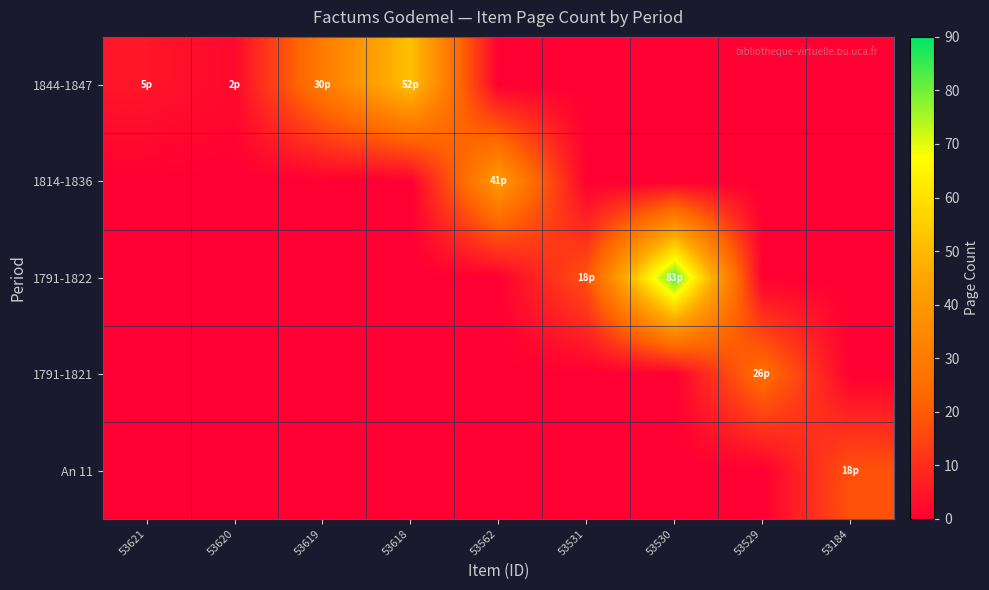

Reading left to right, transcribe all the data shown in this chart.

1844-1847: 53621=5	53620=2	53619=30	53618=52	53562=0	53531=0	53530=0	53529=0	53184=0
1814-1836: 53621=0	53620=0	53619=0	53618=0	53562=41	53531=0	53530=0	53529=0	53184=0
1791-1822: 53621=0	53620=0	53619=0	53618=0	53562=0	53531=18	53530=83	53529=0	53184=0
1791-1821: 53621=0	53620=0	53619=0	53618=0	53562=0	53531=0	53530=0	53529=26	53184=0
An 11: 53621=0	53620=0	53619=0	53618=0	53562=0	53531=0	53530=0	53529=0	53184=18